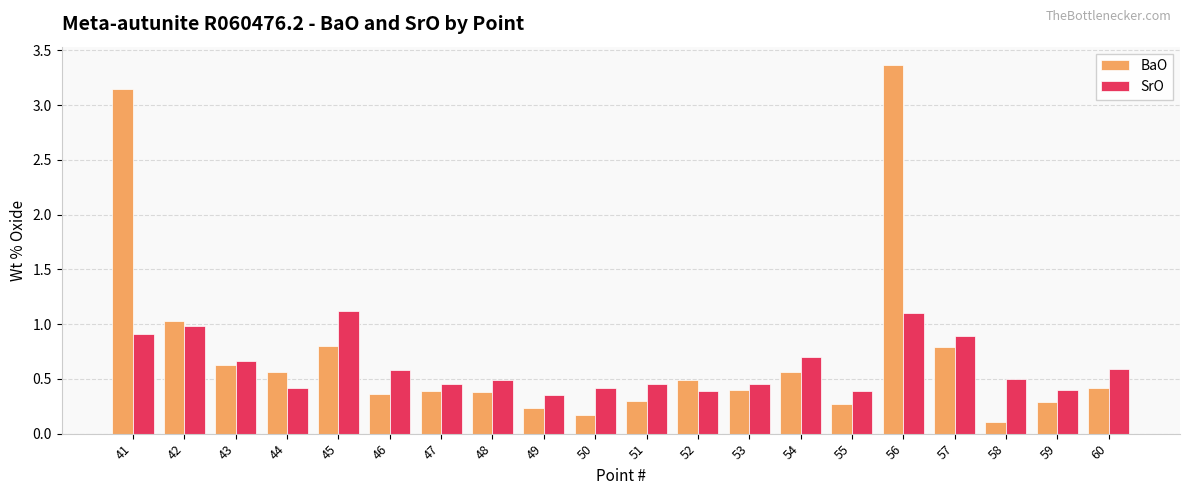

Which series has the largest total across all categories?

BaO